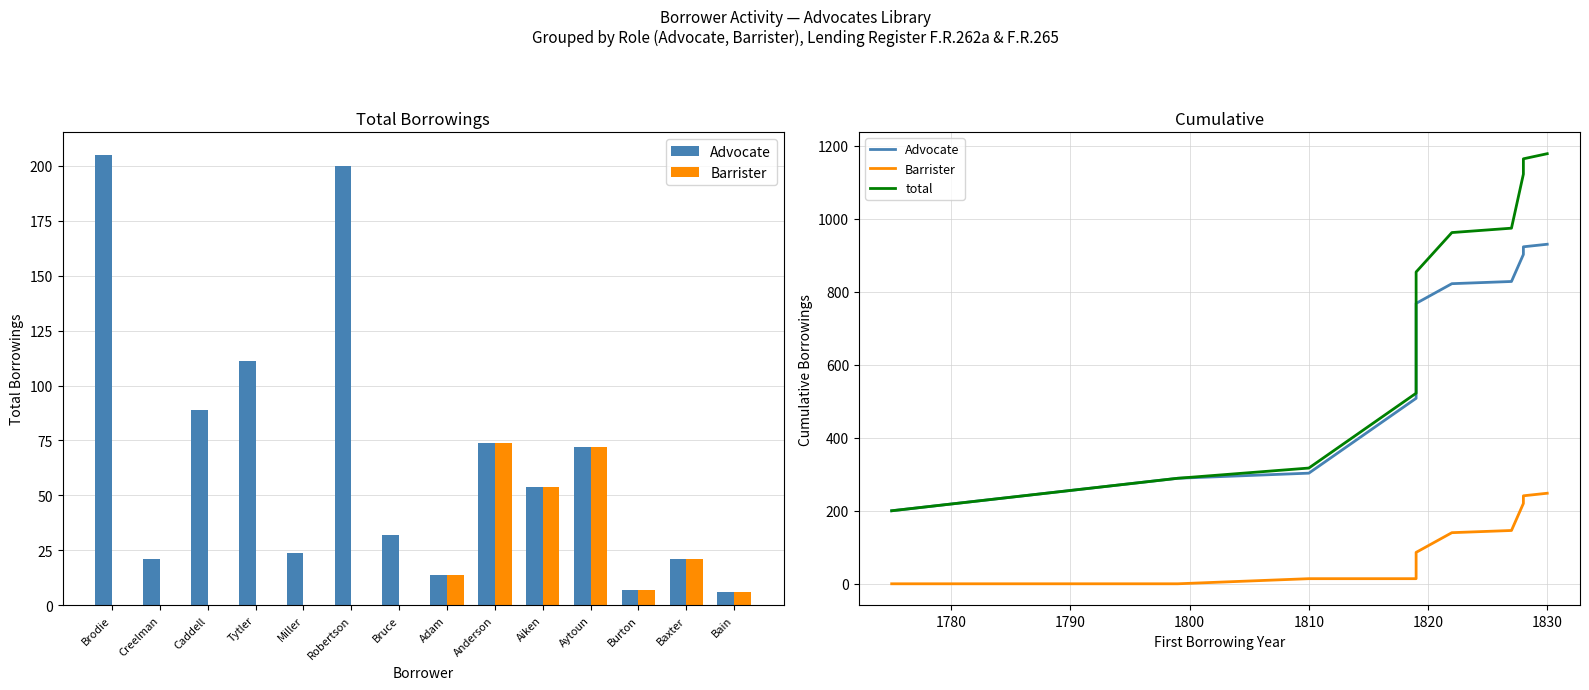

Is it true that Barrister equals 4 at Bruce?

False